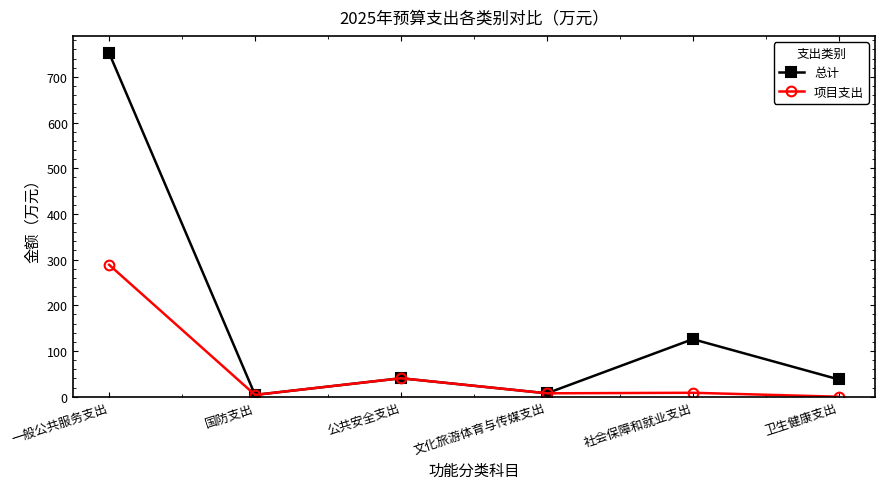

What value does the 总计 series have at 公共安全支出?

40.5